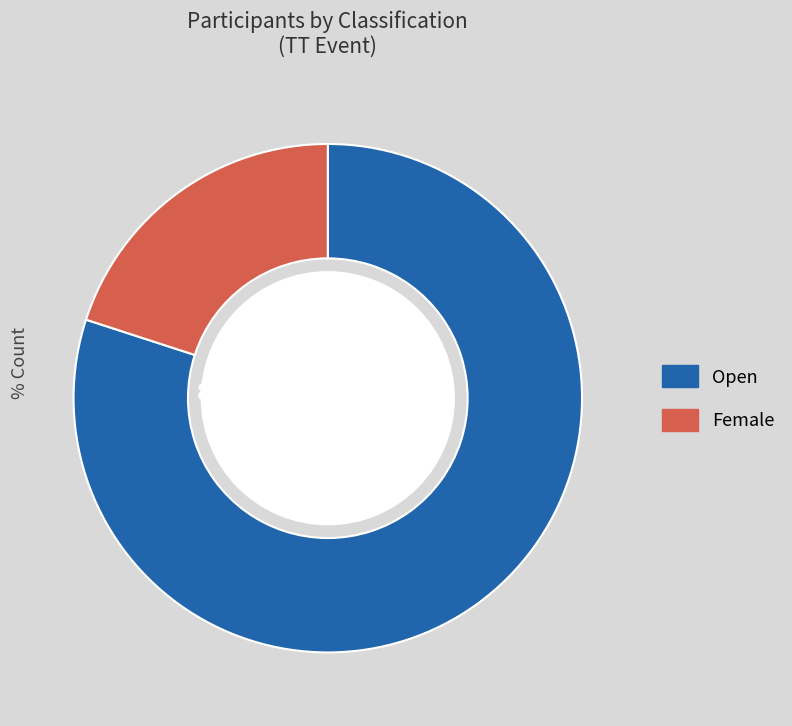

Approximately how many times larger is the value at Open compared to Female?

4.0